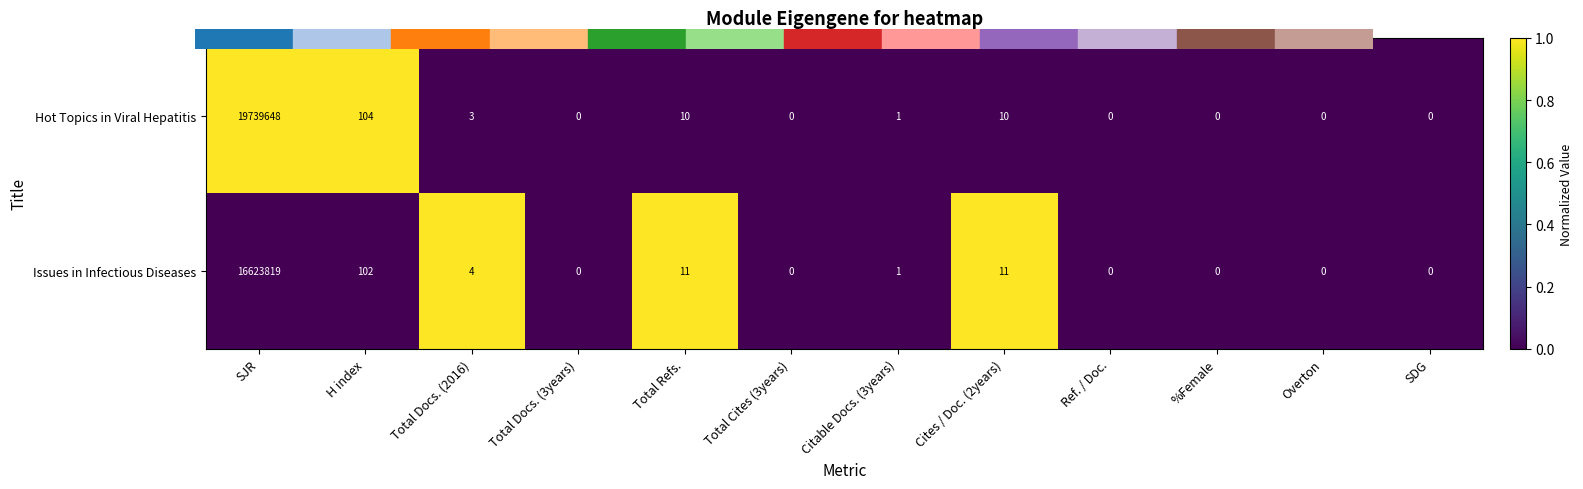

What is the difference between the second highest and minimum values in the Hot Topics in Viral Hepatitis series?

104